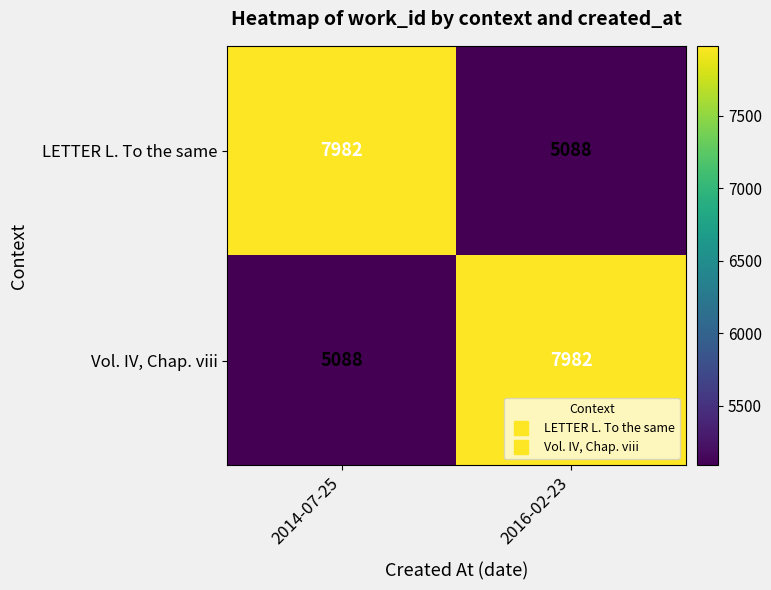

What is the maximum value for Vol. IV, Chap. viii?

7982